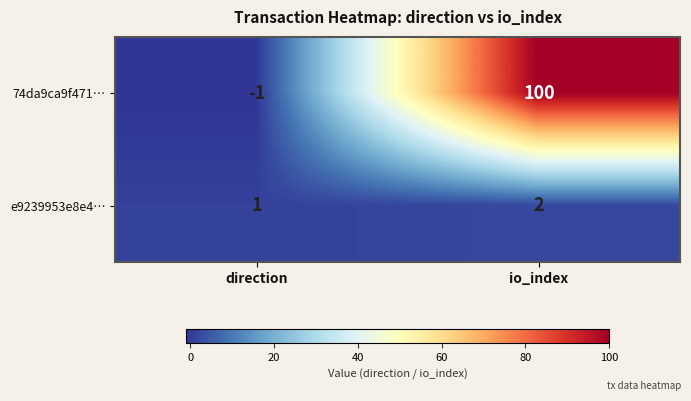

What is the spread (max minus min) of values at io_index?

98